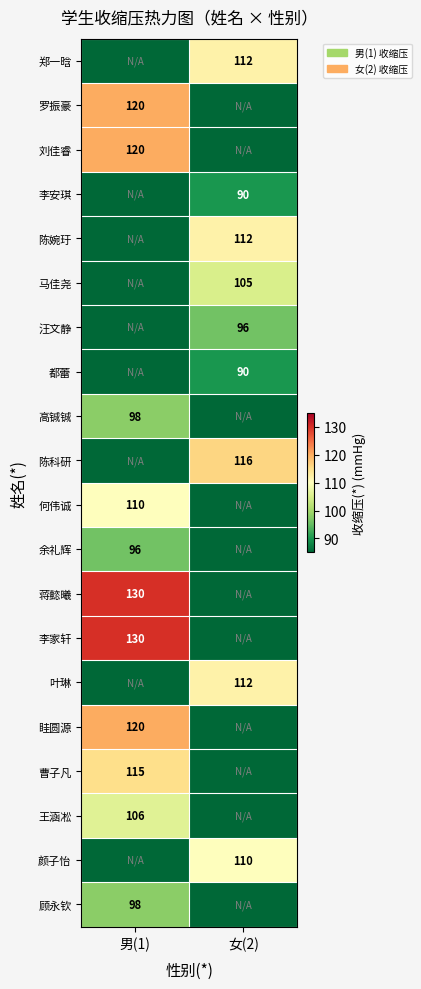

True or false: 高铖铖 has a value of 44 at 男(1).

False